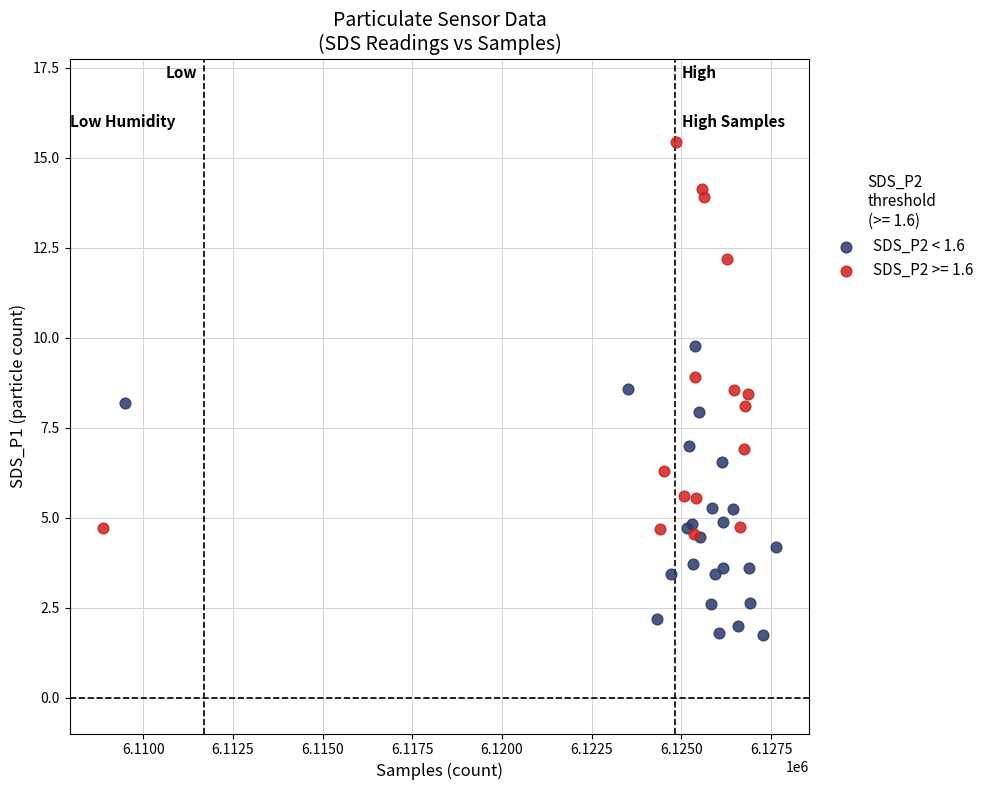

Which series reaches the maximum Y coordinate?

SDS_P2 >= 1.6